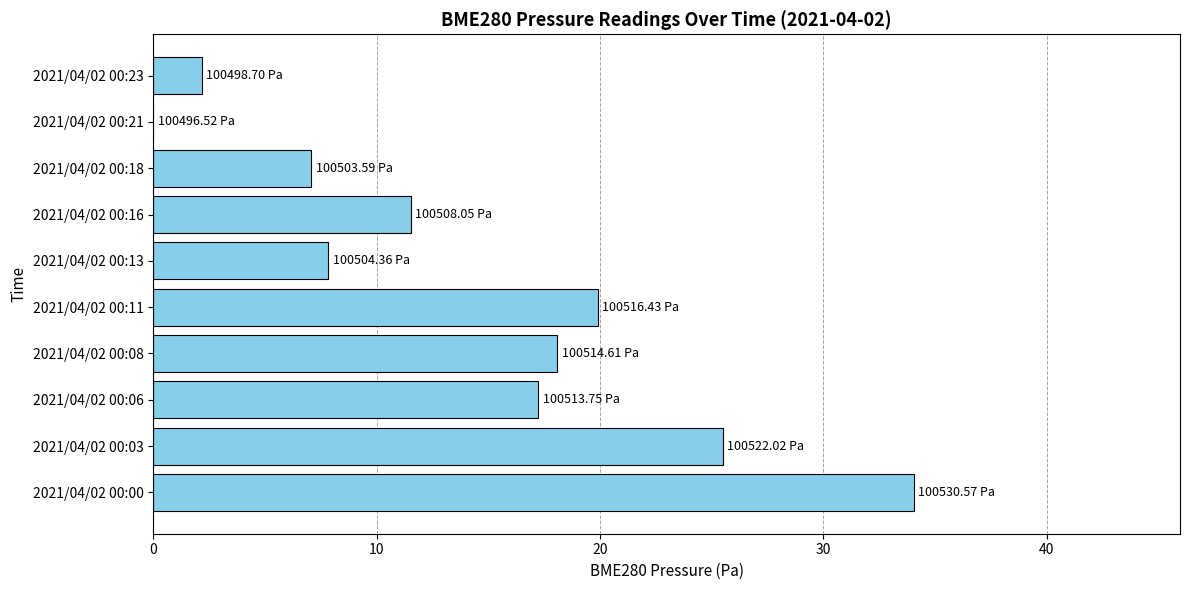

What is the sum of the values at 2021/04/02 00:23 and 2021/04/02 00:16?

13.7